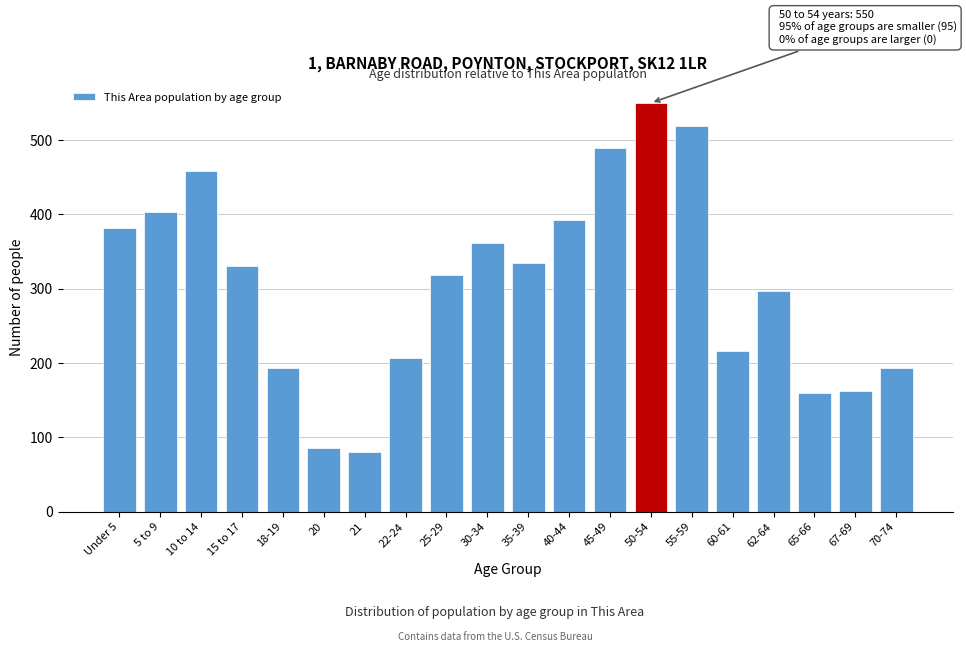

What is the average value?

307